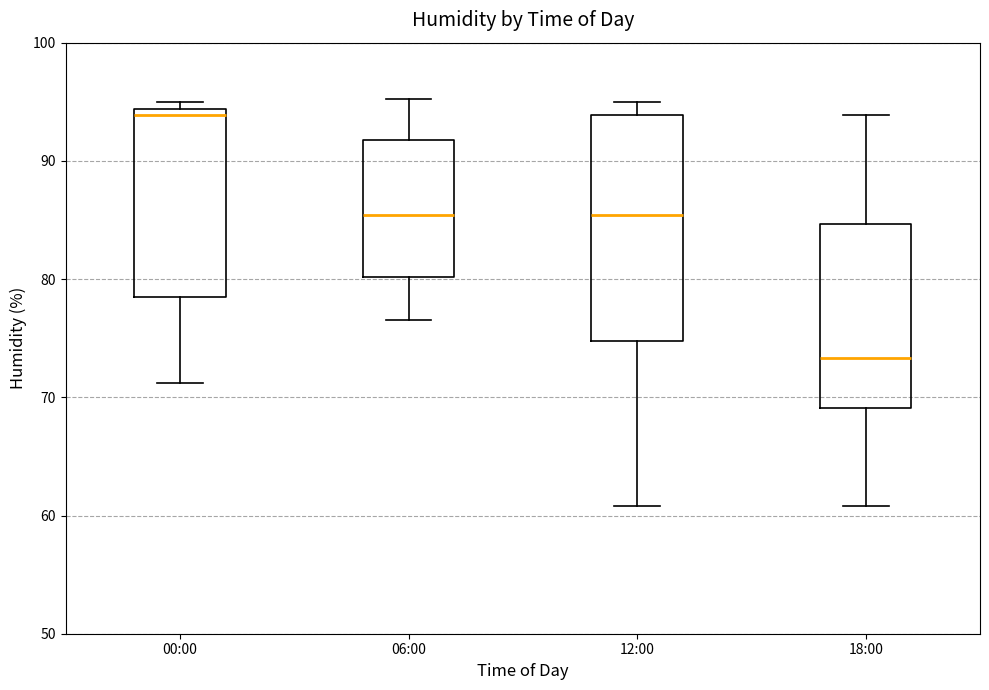

Reading left to right, transcribe this box plot: for each box, give where its median line is, the range the box spans, and where its two whiskers end, as read against the y-axis. The values are not printed on the chart, so give them approximately, as read against the axis.

00:00: median 94 (just below the box's upper edge), box 79 to 94, whiskers 71 to 95
06:00: median 85, box 80 to 92, whiskers 77 to 95
12:00: median 85, box 75 to 94, whiskers 61 to 95
18:00: median 73, box 69 to 85, whiskers 61 to 94